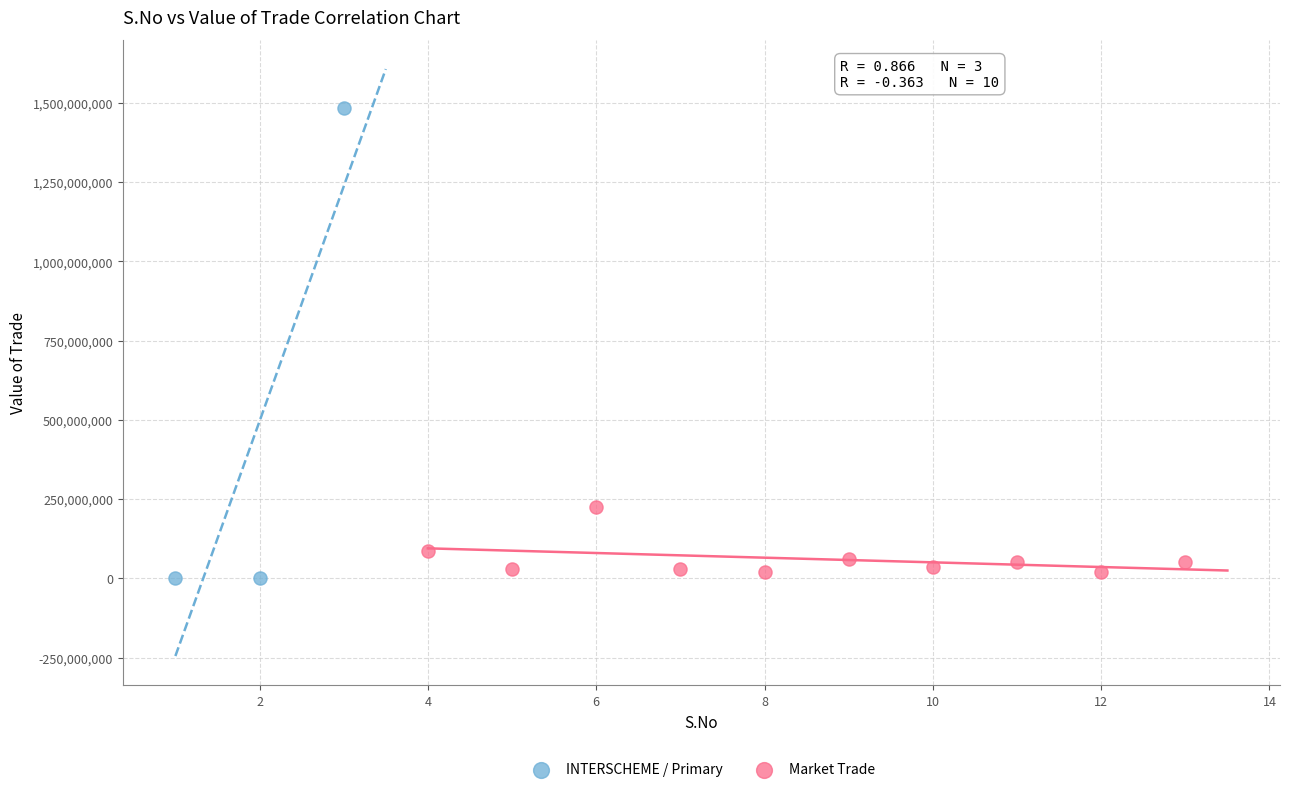

Which series has the largest Y range (max minus min)?

INTERSCHEME / Primary